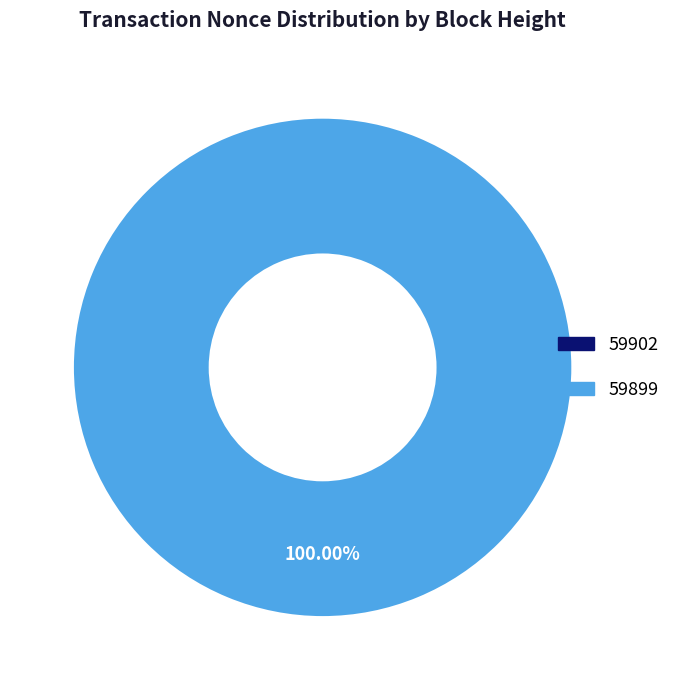

Which has a higher value, 59902 or 59899?

59899